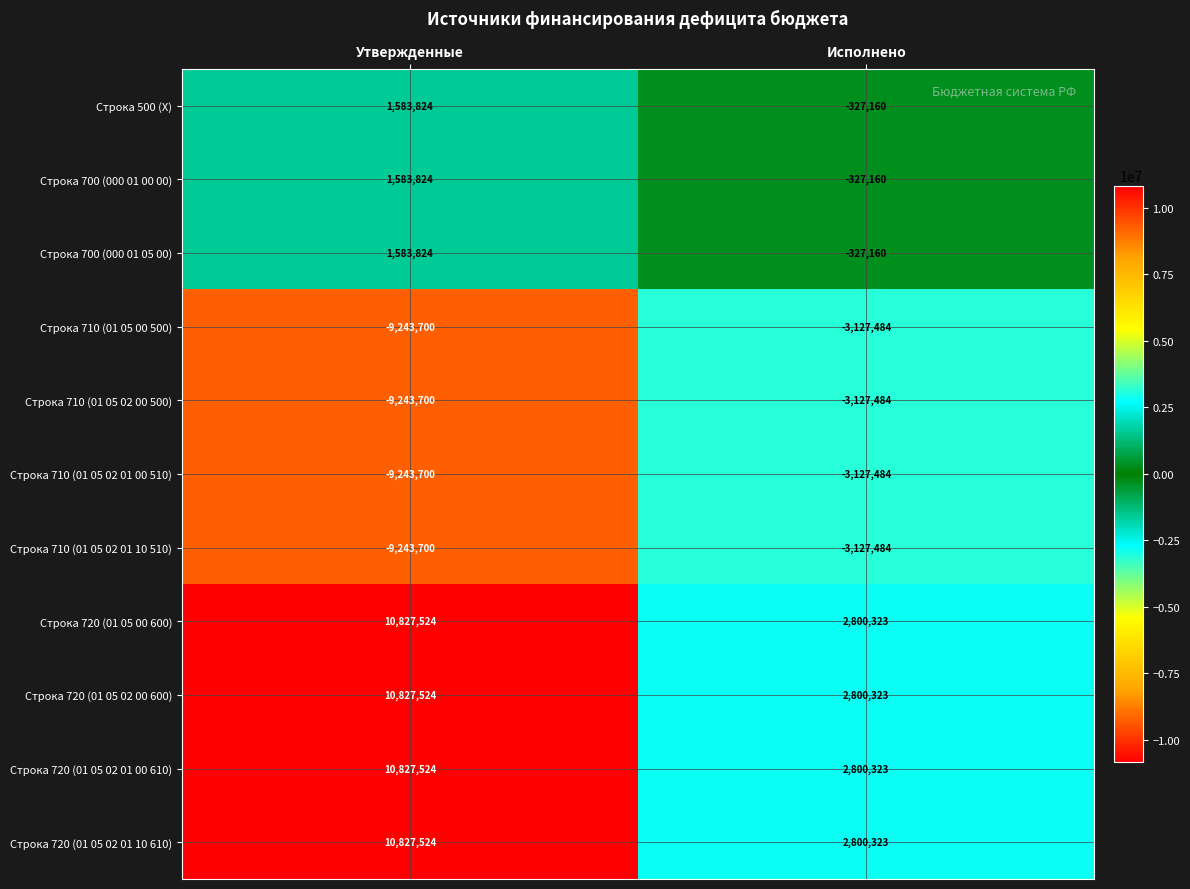

At which category is the sum across all series the highest?

Утвержденные